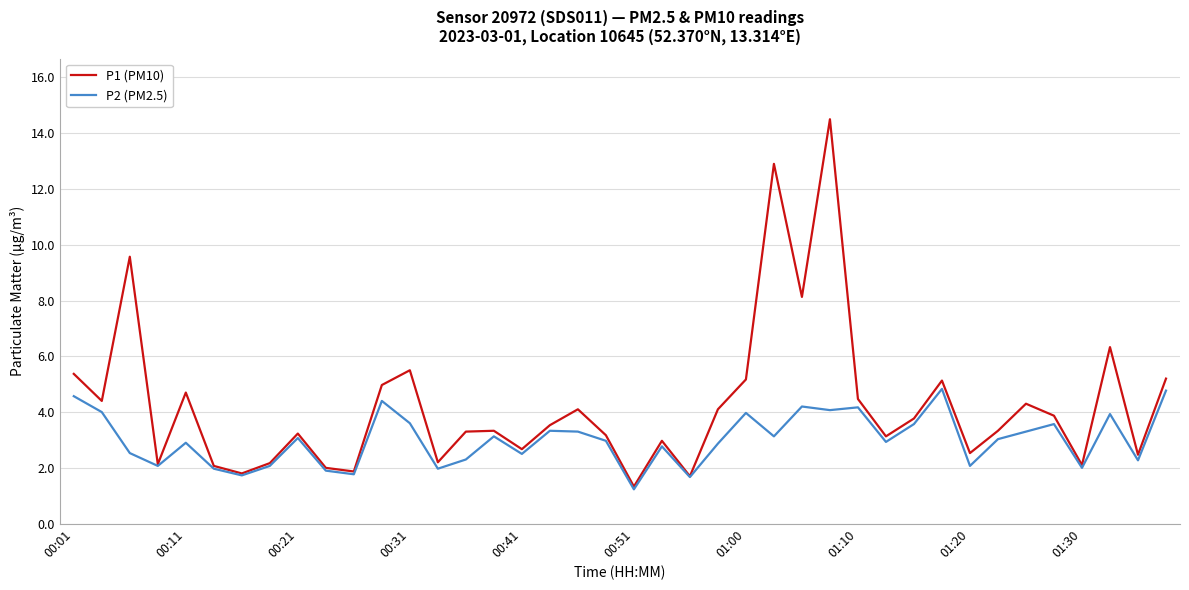

How many lines are shown in the chart?

2